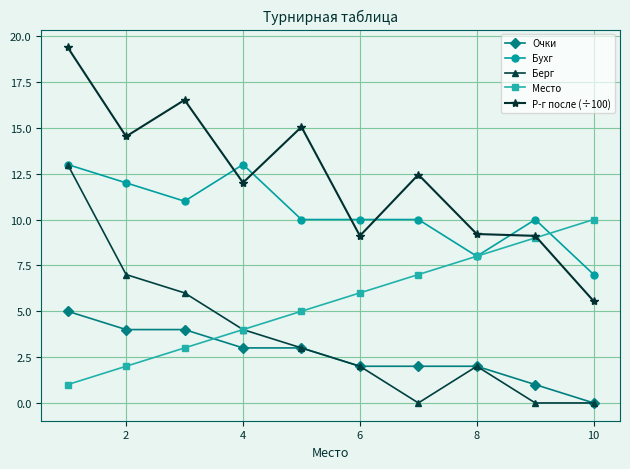

True or false: Бухг and Р-г после (÷100) intersect in this chart.

True